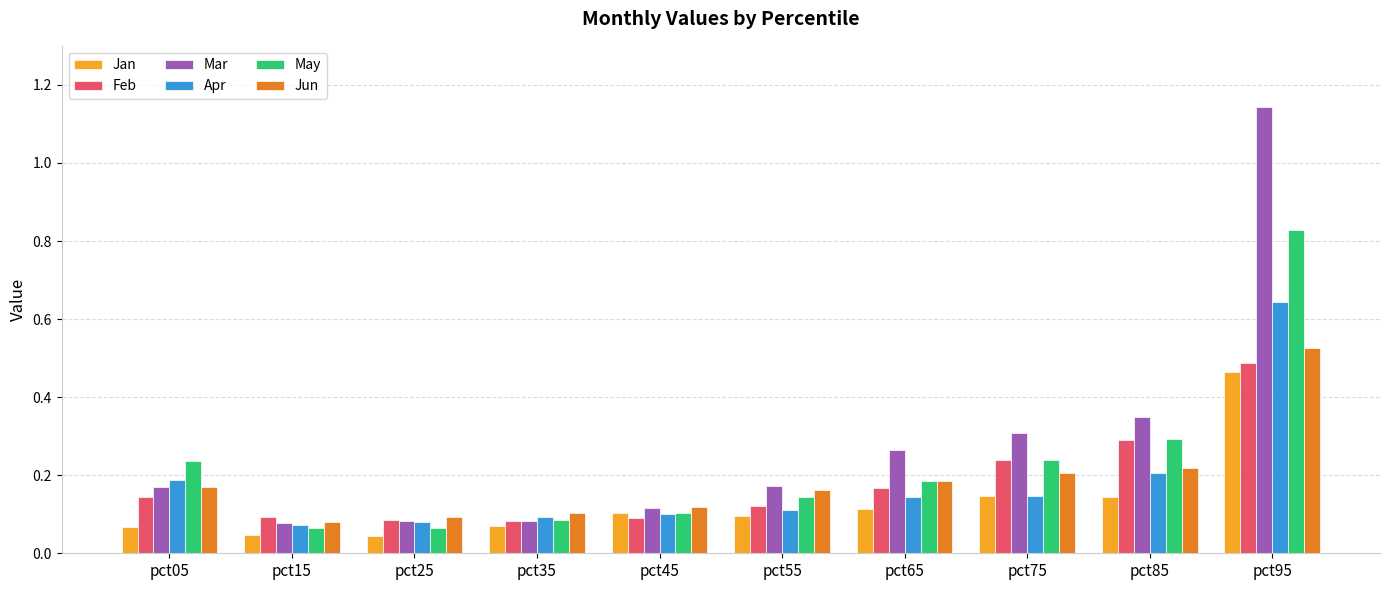

What is the sum of the May values at pct55 and pct95?

1.0